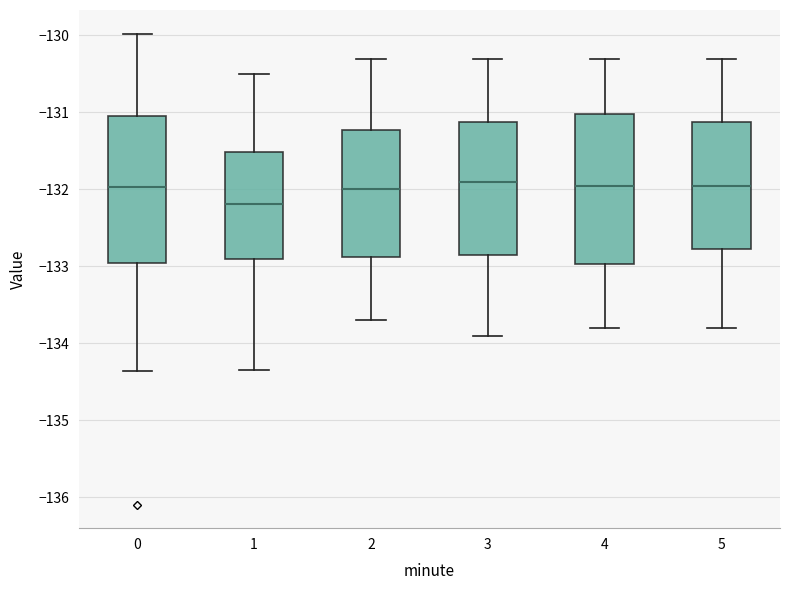

Reading left to right, read every box against the y-axis: the position of its median line, the range the box covers, and the ends of its whiskers. The values are not printed on the chart, so give them approximately, as read against the axis.

0: median -132.0, box -133.0 to -131.0, whiskers -134.4 to -130.0
1: median -132.2, box -132.9 to -131.5, whiskers -134.3 to -130.5
2: median -132.0, box -132.9 to -131.2, whiskers -133.7 to -130.3
3: median -131.9, box -132.8 to -131.1, whiskers -133.9 to -130.3
4: median -131.9, box -133.0 to -131.0, whiskers -133.8 to -130.3
5: median -131.9, box -132.8 to -131.1, whiskers -133.8 to -130.3